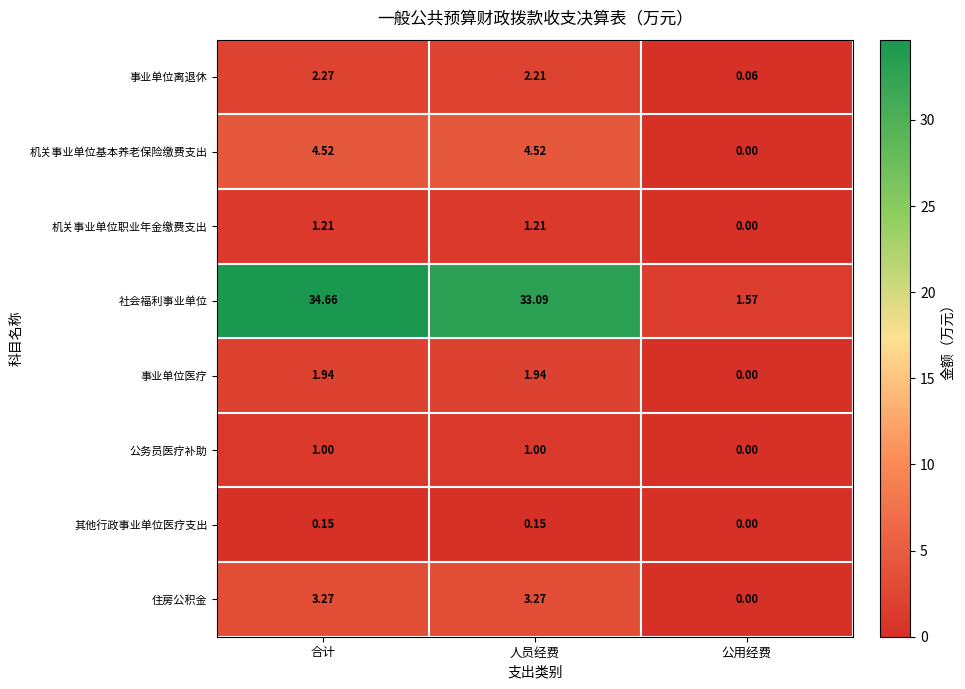

Which series has the largest range (max minus min)?

社会福利事业单位